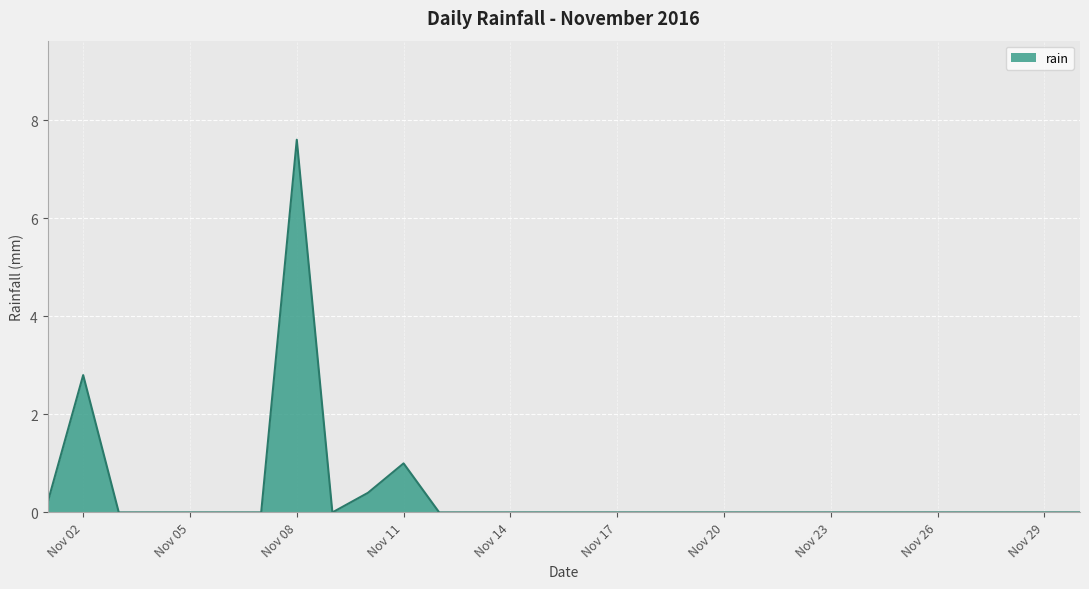

What is the maximum value shown in the chart?

7.6